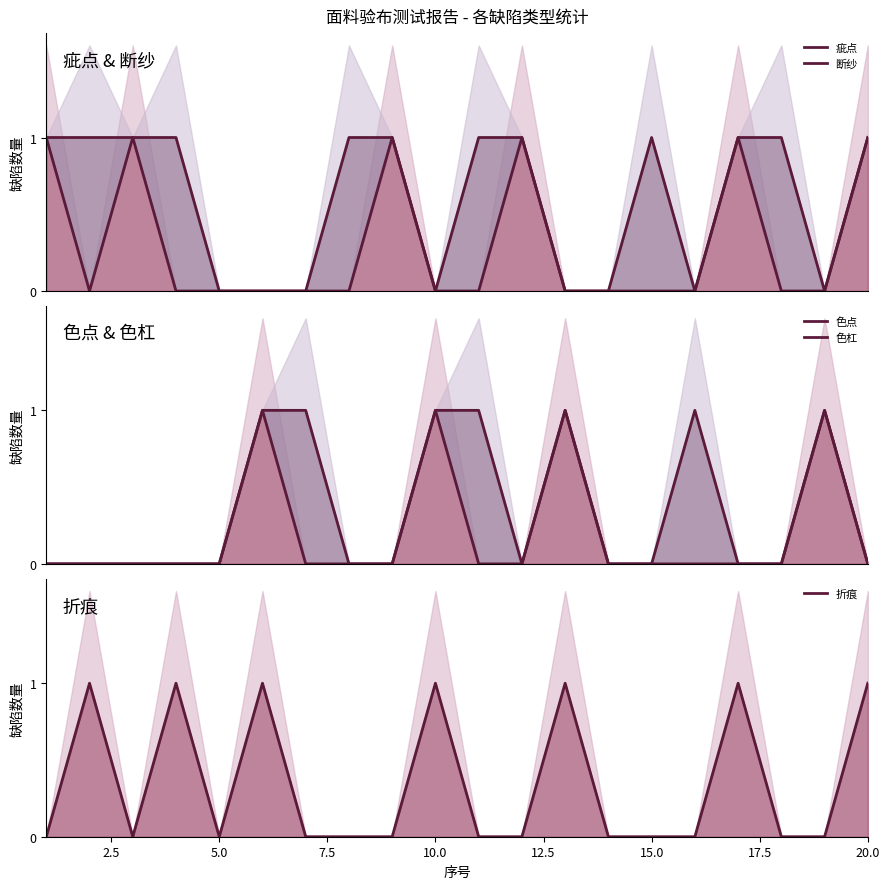

Rank the series by their maximum value, from lowest to highest.

疵点, 断纱, 色点, 色杠, 折痕